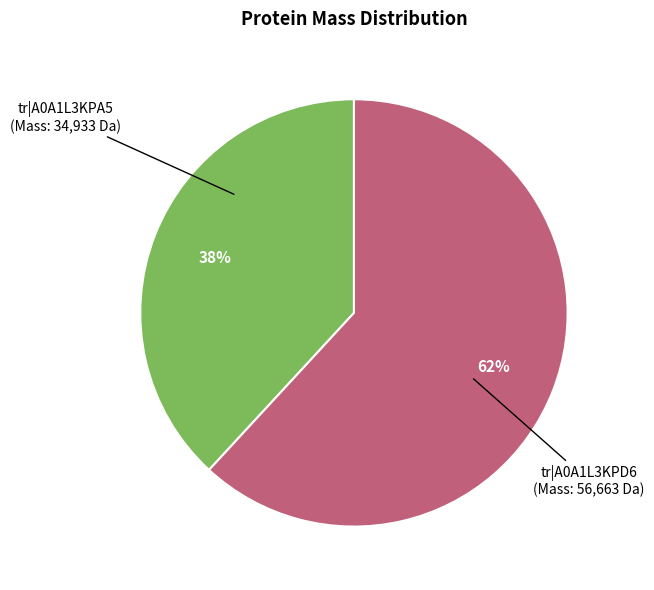

To the nearest percent, what is the average slice percentage?

50%